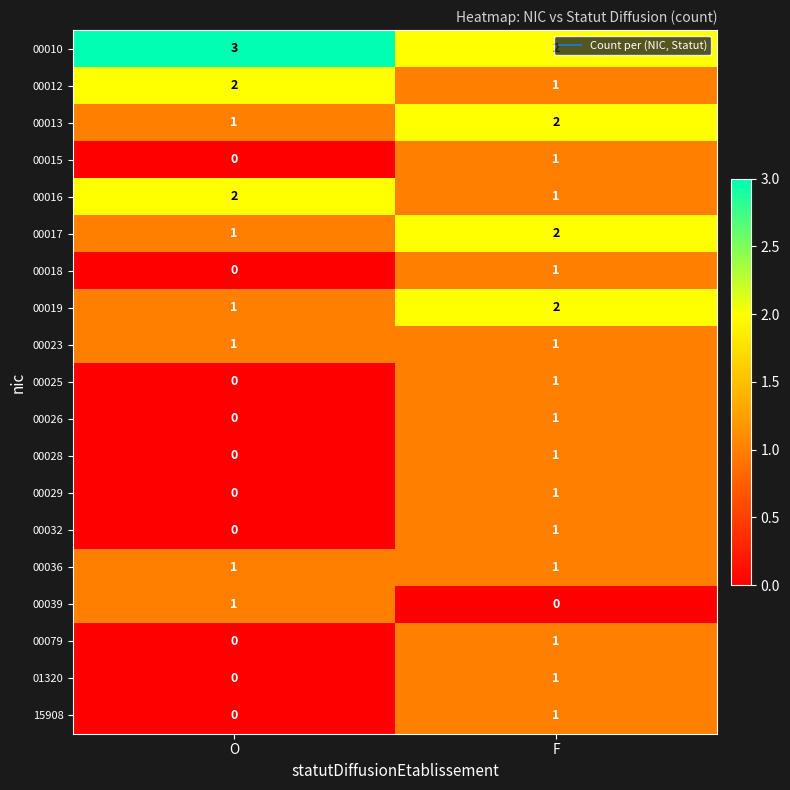

The 00012 series shows 2 at O. True or false?

True